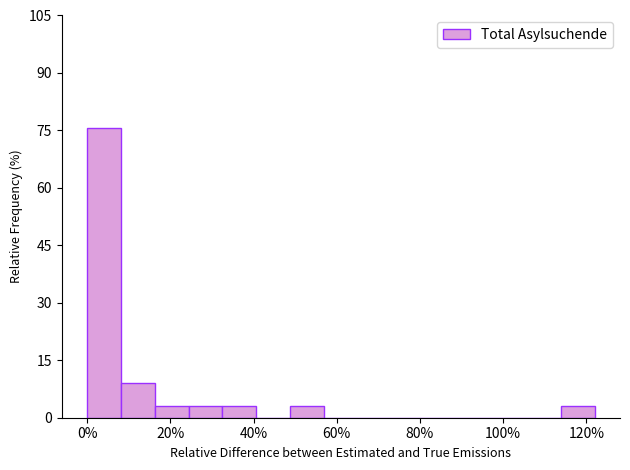

Reading left to right, transcribe this chart: for each bar, give the range it covers on the x-axis and its height. Neither the bar edges nor the heights are printed on the chart, so give them approximately, as read against the axes.

0 to 8: 76
8 to 16: 10
16 to 24: 4
24 to 32: 4
32 to 40: 4
40 to 48: 0
48 to 56: 4
56 to 66: 0
66 to 74: 0
74 to 82: 0
82 to 90: 0
90 to 98: 0
98 to 106: 0
106 to 114: 0
114 to 122: 4